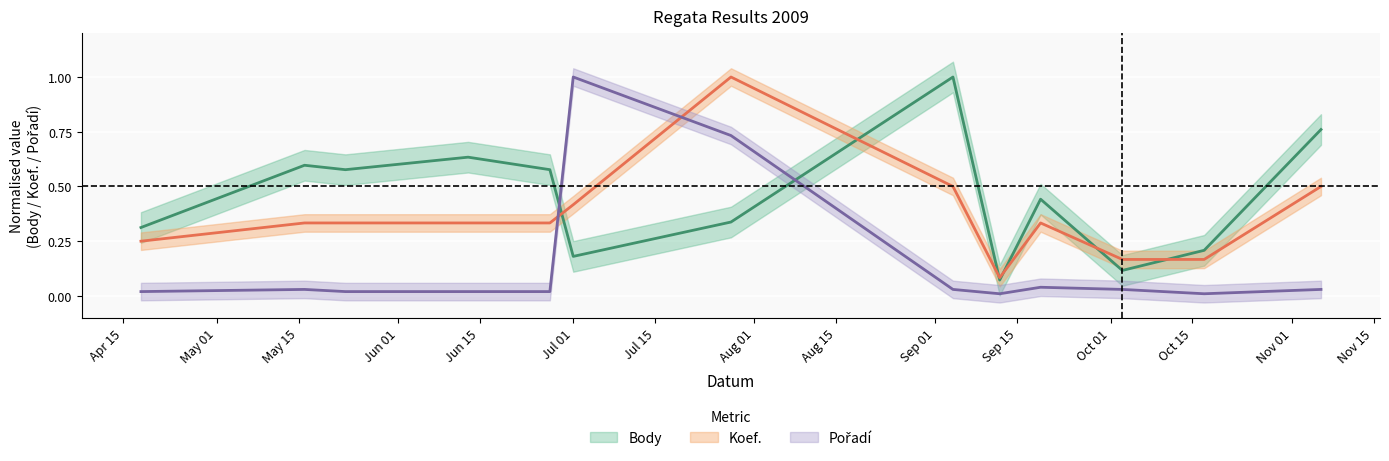

What is the label of the 2nd point from the right?

2009-10-17